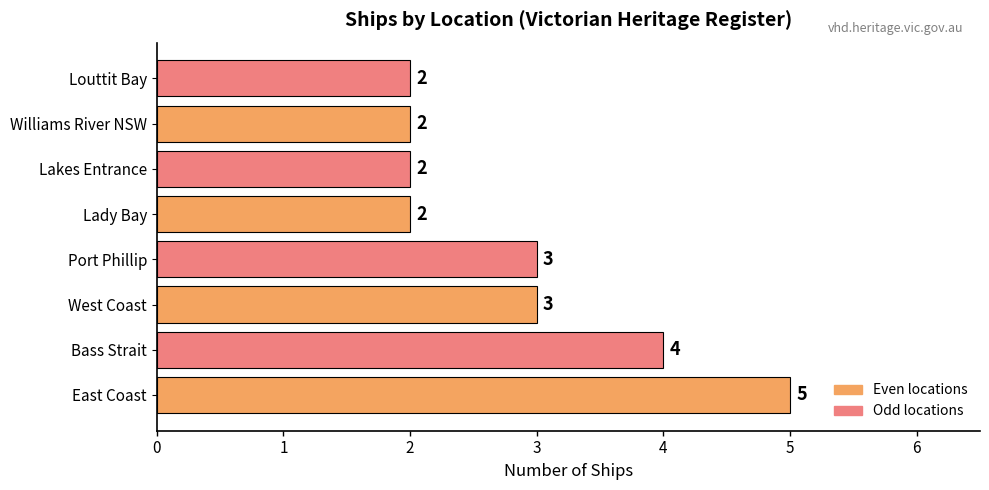

What is the minimum value shown in the chart?

2